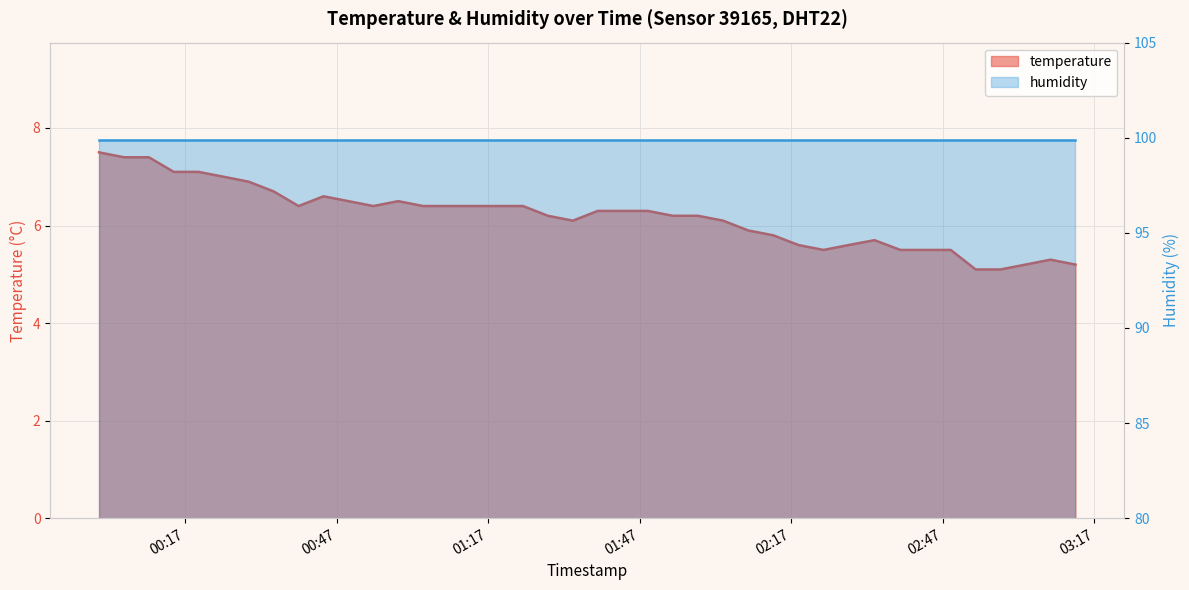

How many data points are above 6?

26